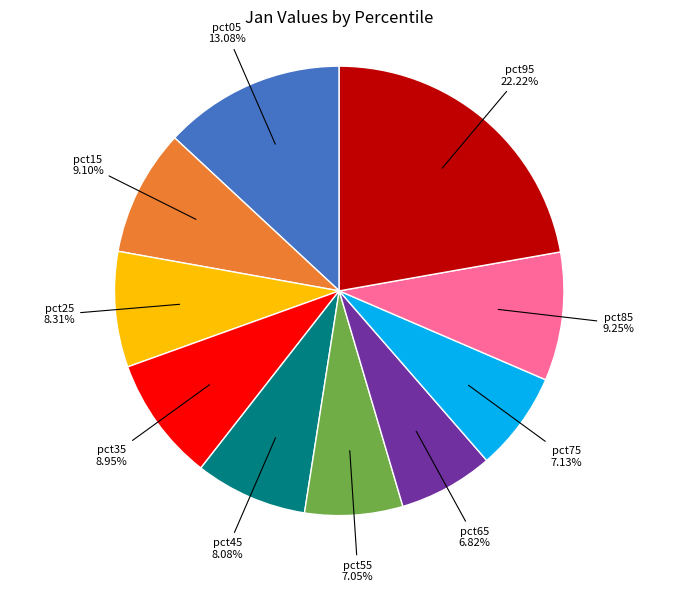

Is there any slice that represents more than half of the pie?

No